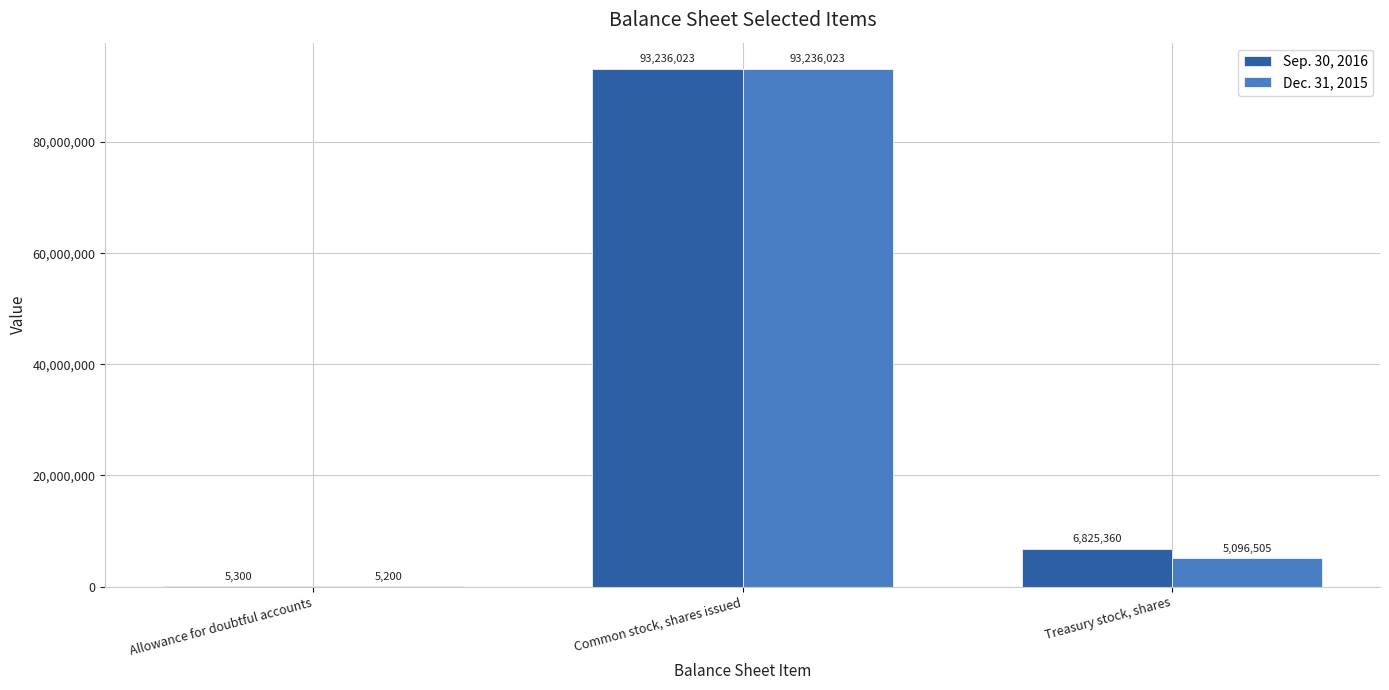

Where does the Sep. 30, 2016 series first go above 6825360?

Common stock, shares issued